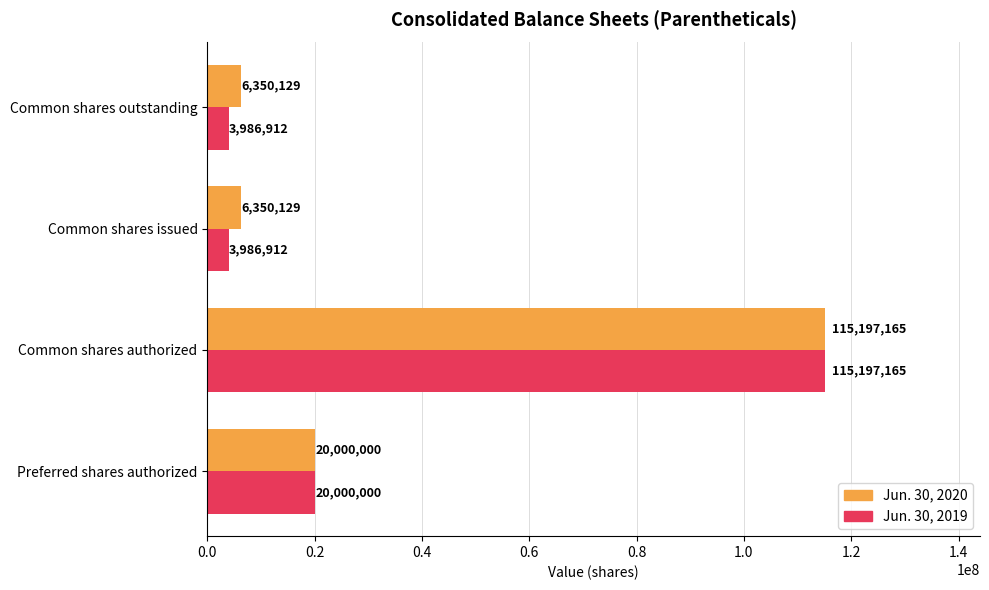

The Jun. 30, 2020 series shows 1838355 at Common shares outstanding. True or false?

False